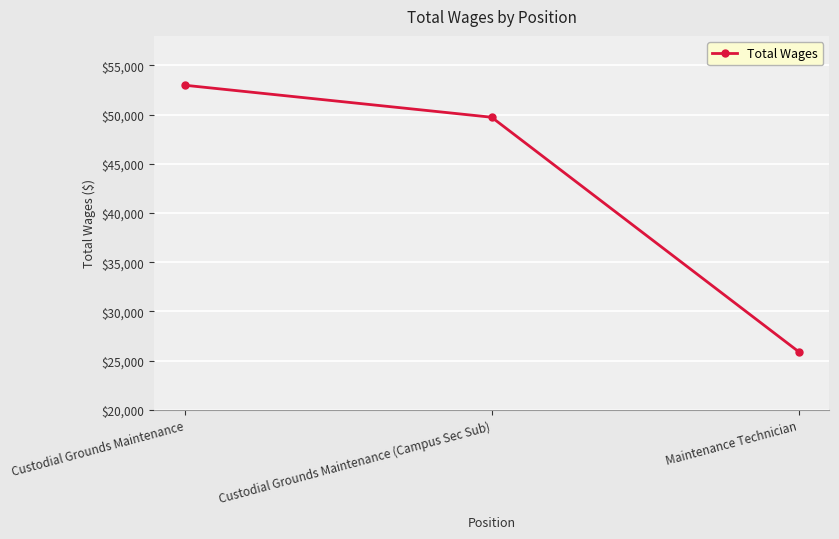

Reading left to right, transcribe all the data shown in this chart.

52986.4	49731.8	25915.7